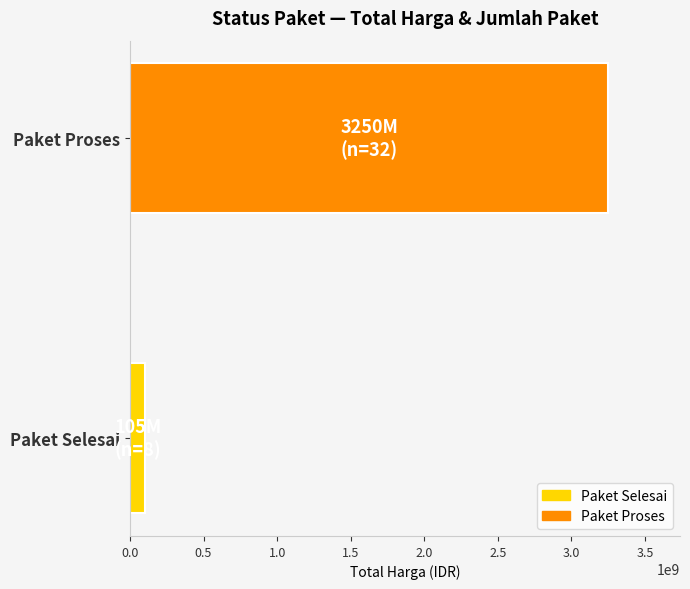

How many distinct data groups are displayed?

1